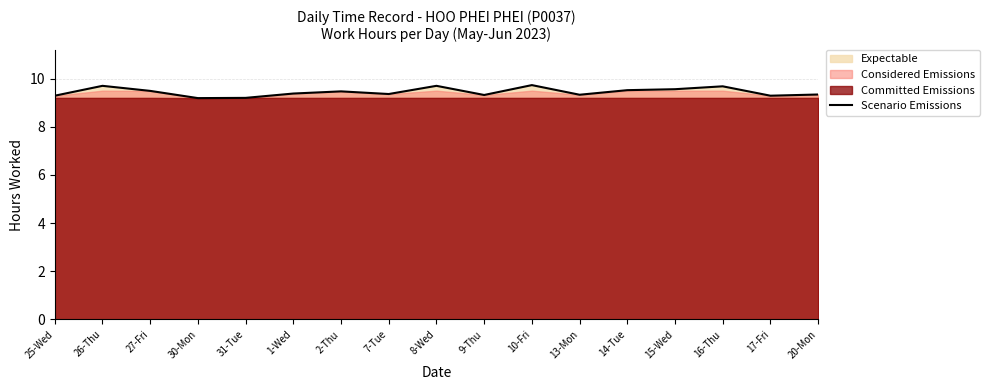

What is the difference between the values at 16-Thu and 13-Mon?

0.3